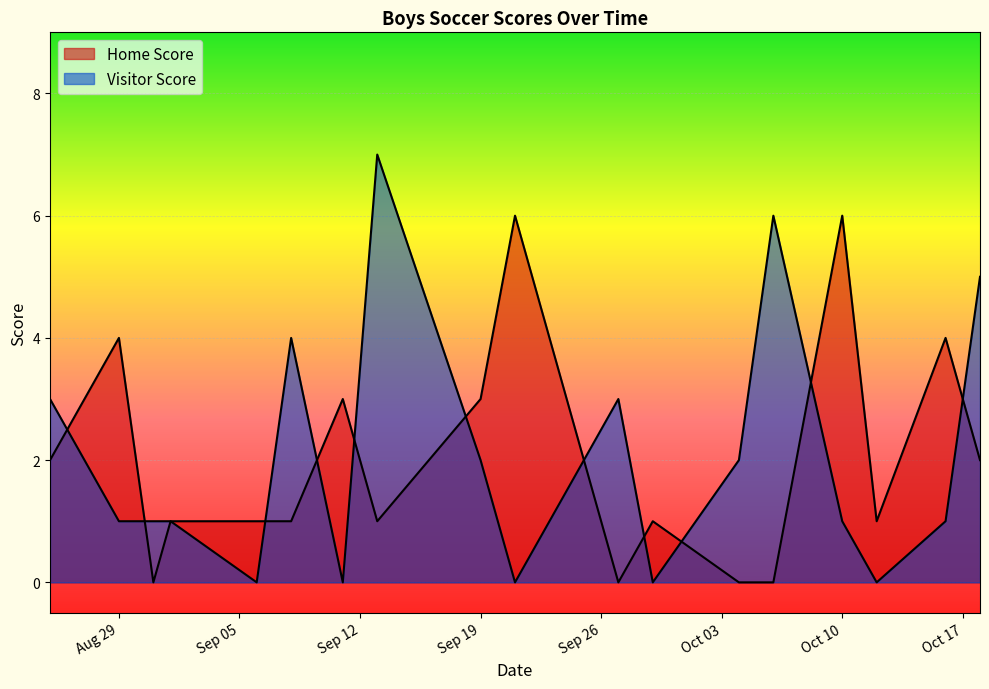

What are all the series names shown in the legend?

Home Score, Visitor Score